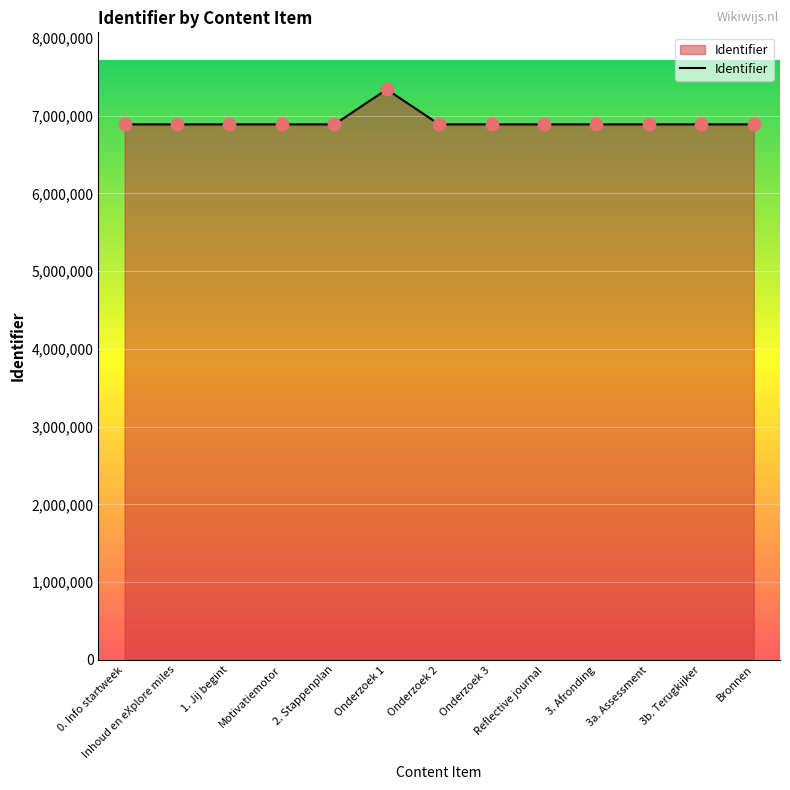

What is the change in value from 1. Jij begint to Motivatiemotor?

+2